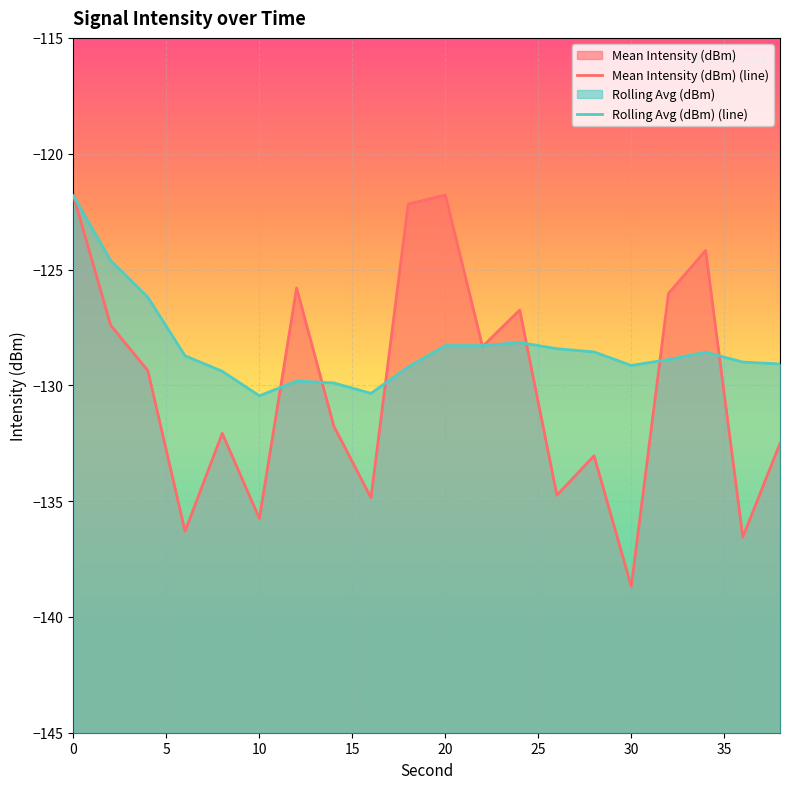

Is it true that Rolling Avg (dBm) (line) equals -202.7 at 19?

False